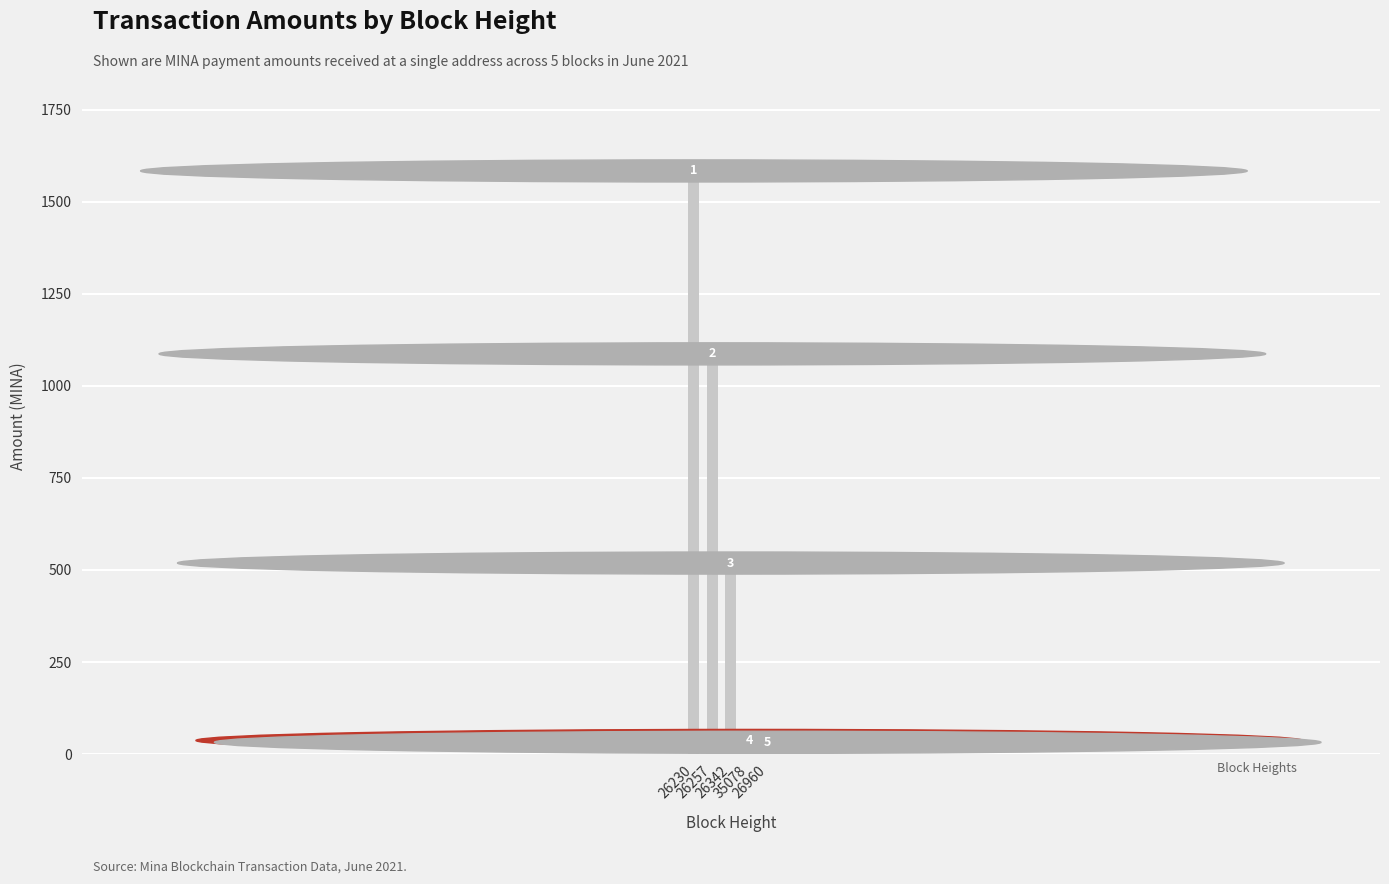

Count the number of data series in this chart.

1